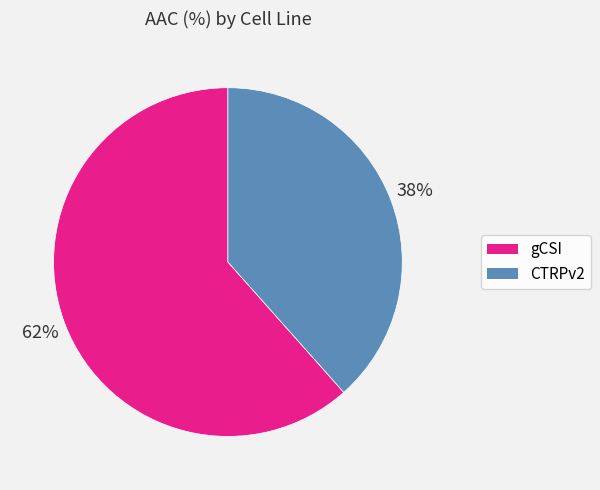

What percentage is the gCSI slice, to the nearest percent?

62%